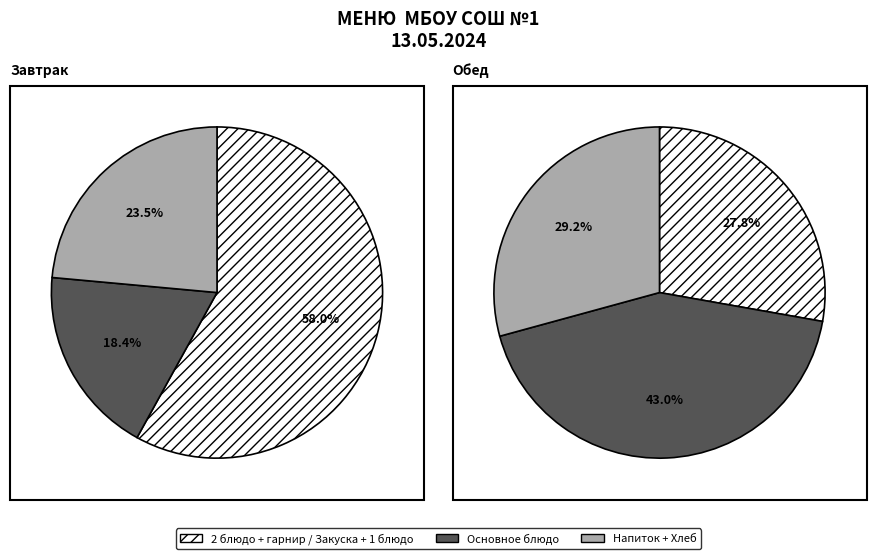

Is it true that 0 is 4% of the pie?

False